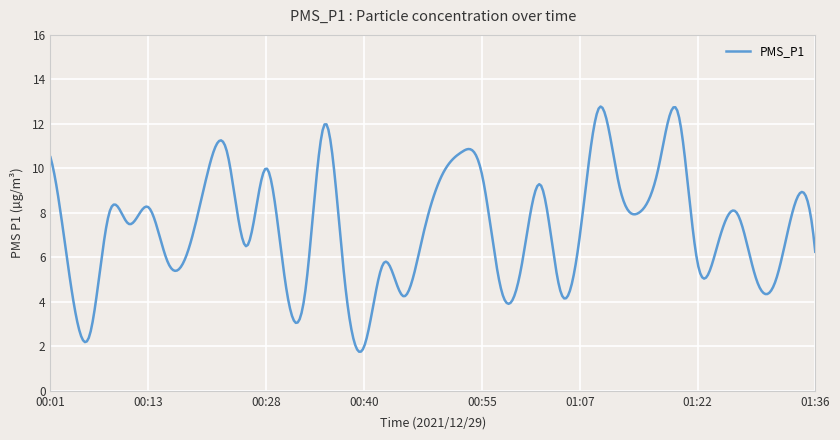

How many categories are shown in the chart?

400